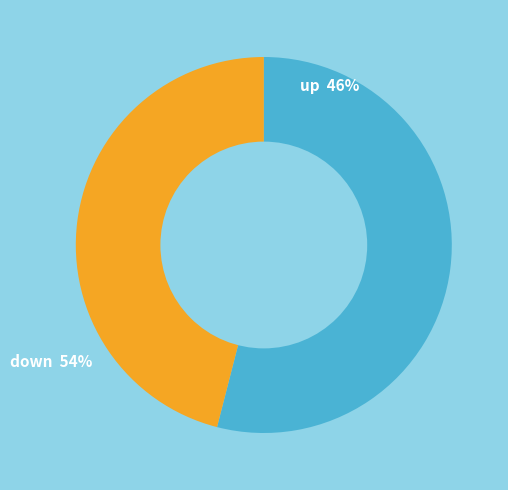

To the nearest percent, what portion does down represent?

54%